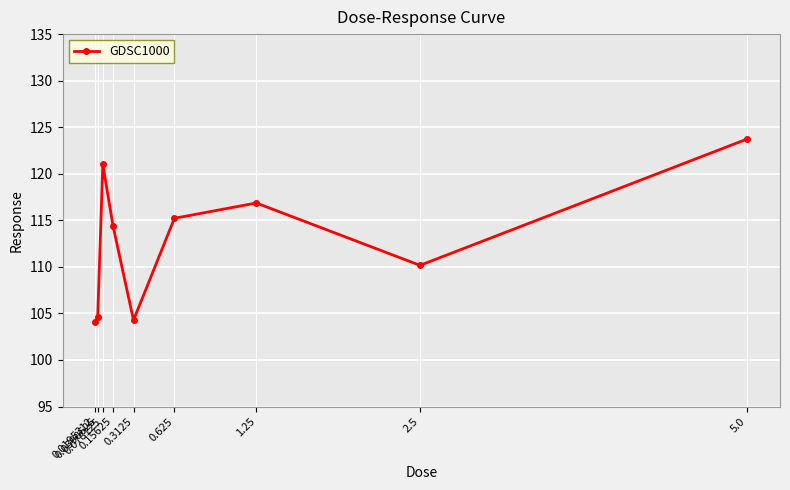

What is the minimum value shown in the chart?

104.1